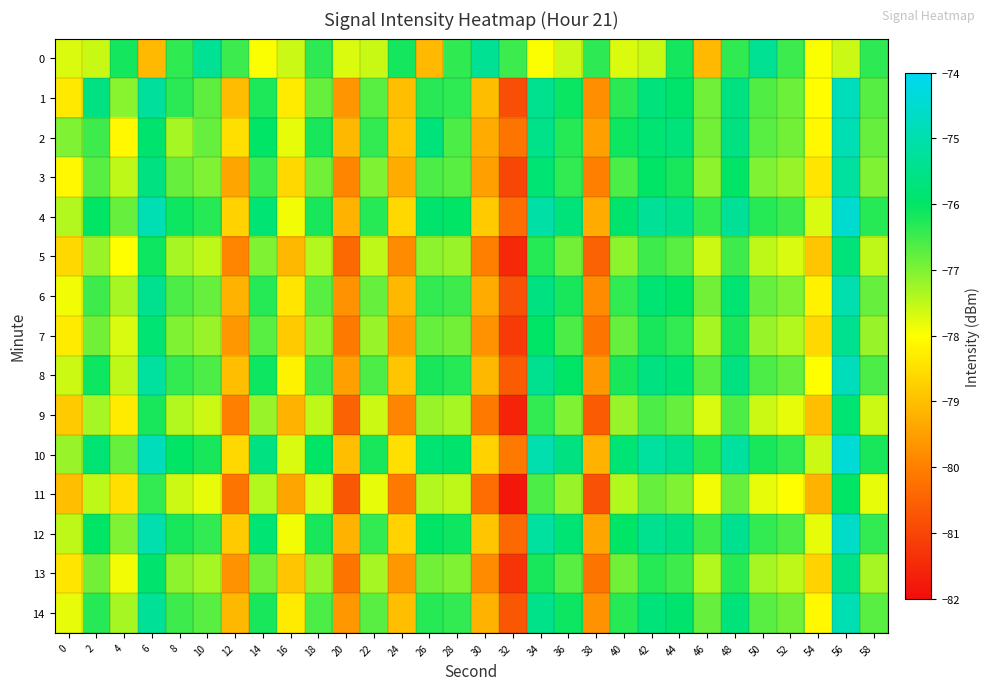

Rank the series by their maximum value, from lowest to highest.

11, 9, 5, 13, 7, 0, 3, 6, 2, 14, 1, 8, 12, 4, 10